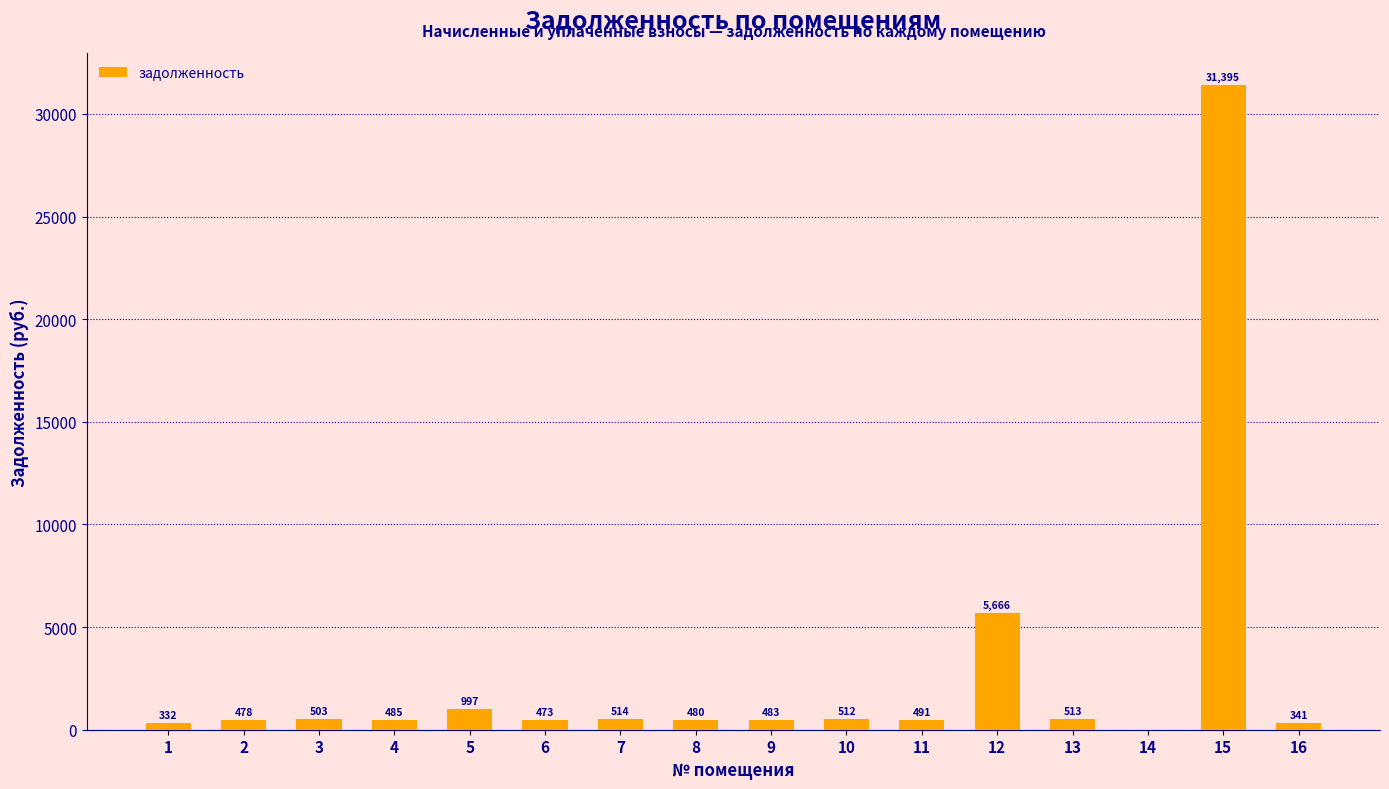

Which label corresponds to the largest value in the chart?

15